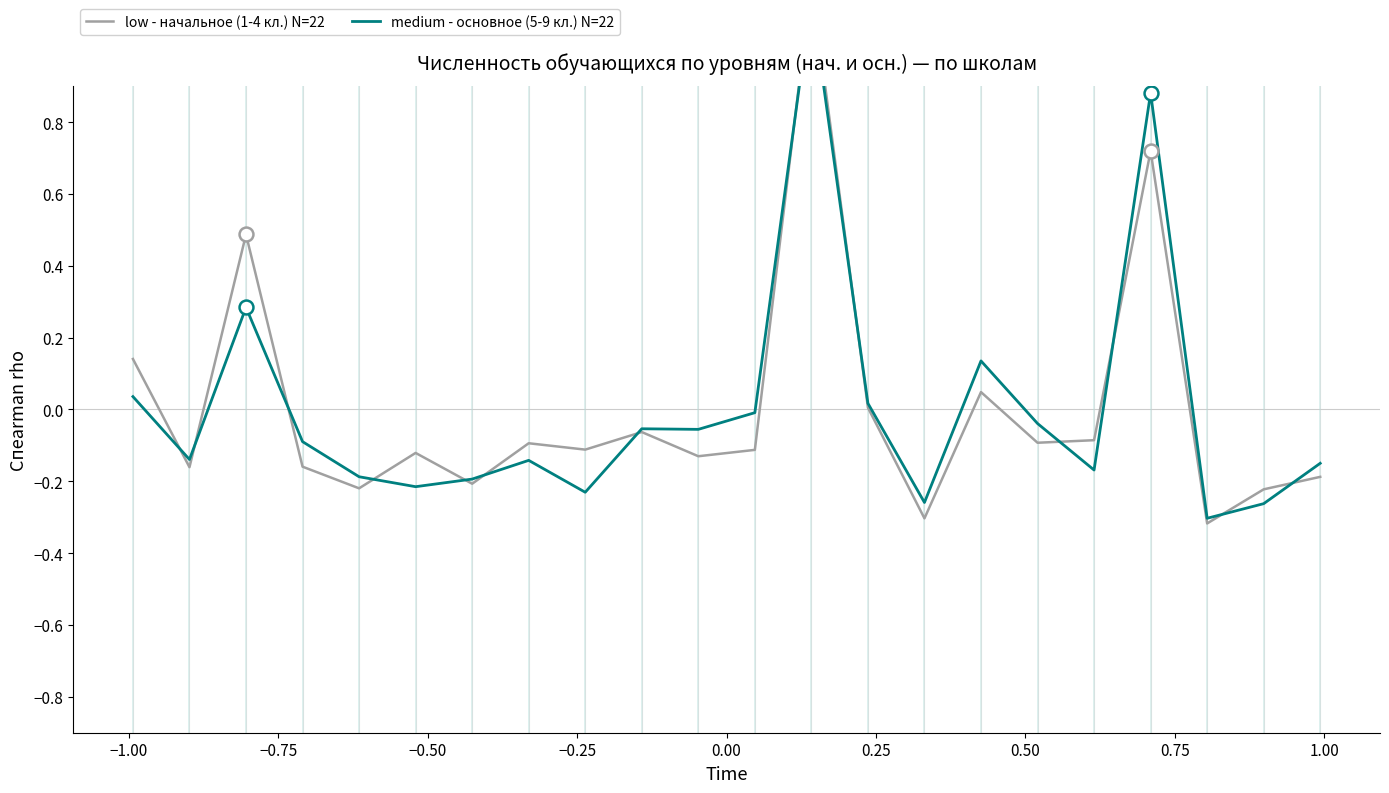

What is the maximum value shown in the chart?

1.2